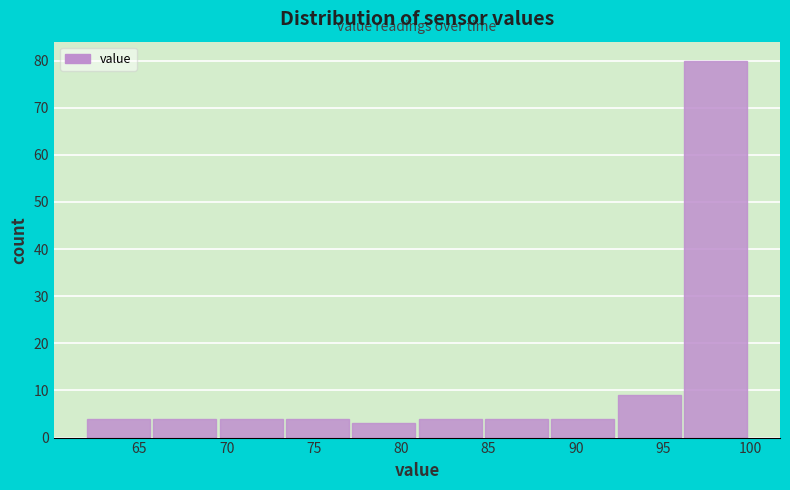

Reading left to right, list every bar in this chart as the range it spans on the x-axis followed by its height. Neither the bar edges nor the heights are printed on the chart, so give them approximately, as read against the axes.

62.0 to 65.8: 4
65.8 to 69.6: 4
69.6 to 73.4: 4
73.4 to 77.2: 4
77.2 to 81.0: 3
81.0 to 84.8: 4
84.8 to 88.6: 4
88.6 to 92.4: 4
92.4 to 96.2: 9
96.2 to 100.0: 80